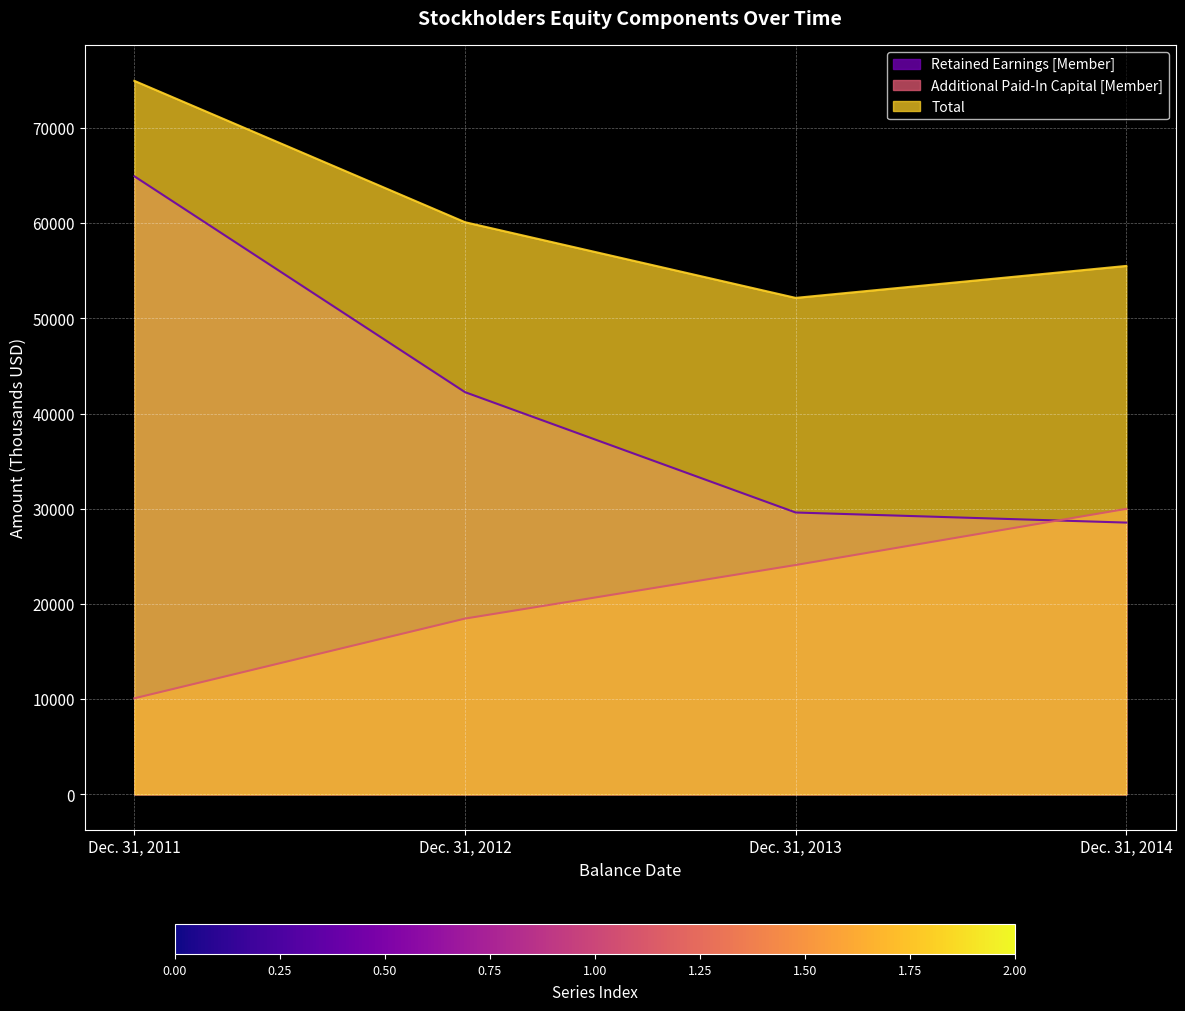

What is the sum of all Total values?

242739